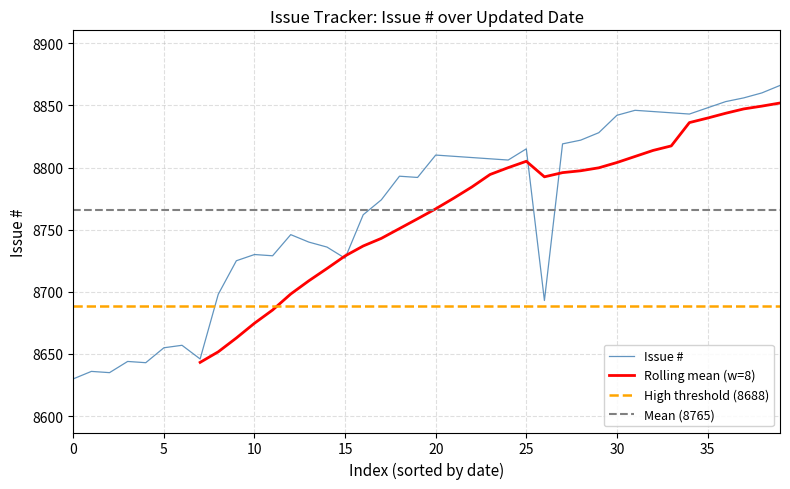

What is the sum of the values at 2019-09-19 and 2019-10-08?

17688